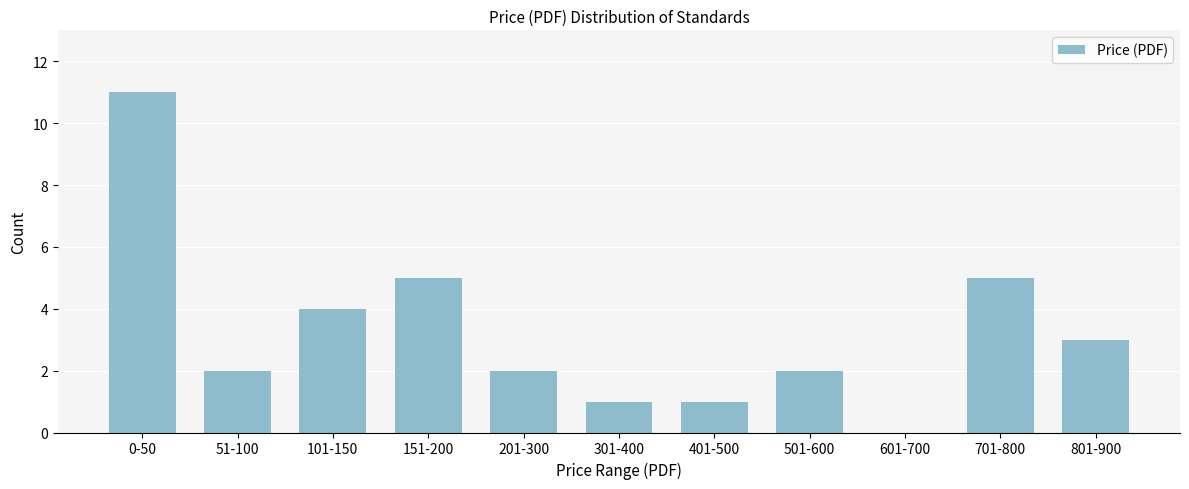

Reading left to right, what are all the values shown in this chart?

0-50=11	51-100=2	101-150=4	151-200=5	201-300=2	301-400=1	401-500=1	501-600=2	601-700=0	701-800=5	801-900=3